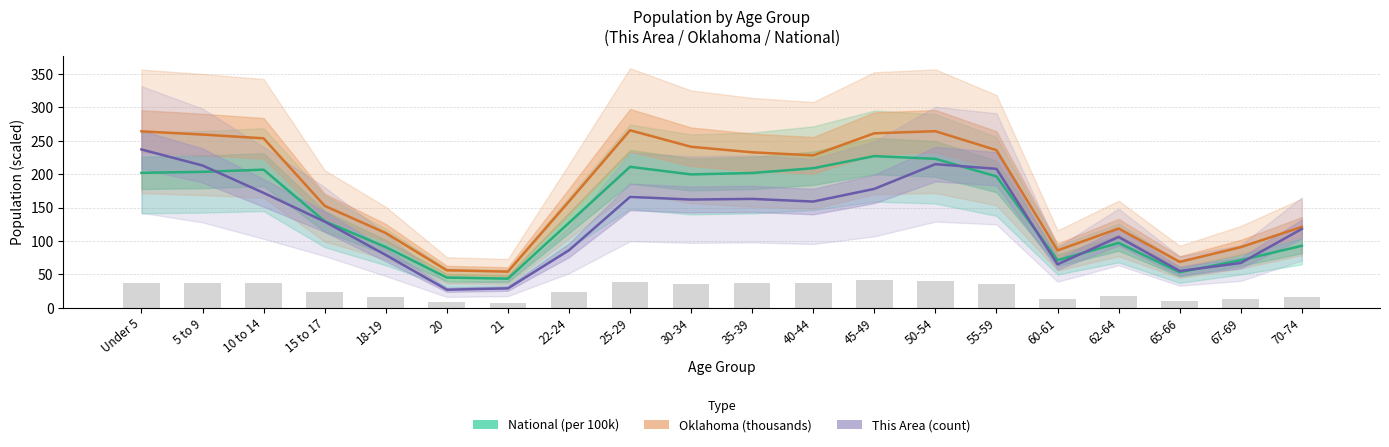

What is the spread (max minus min) of values at 30-34?

79.0